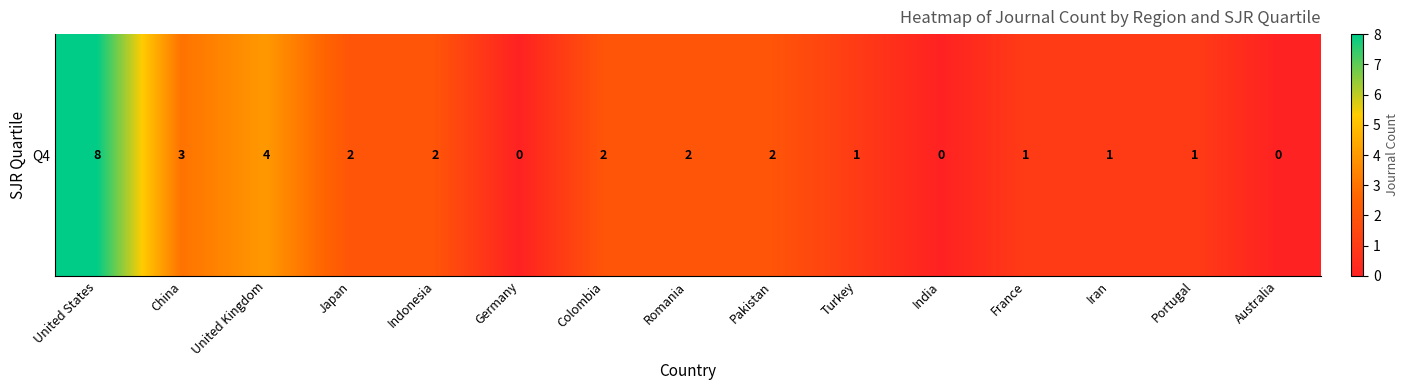

At which category does the chart reach its minimum across all series?

Germany